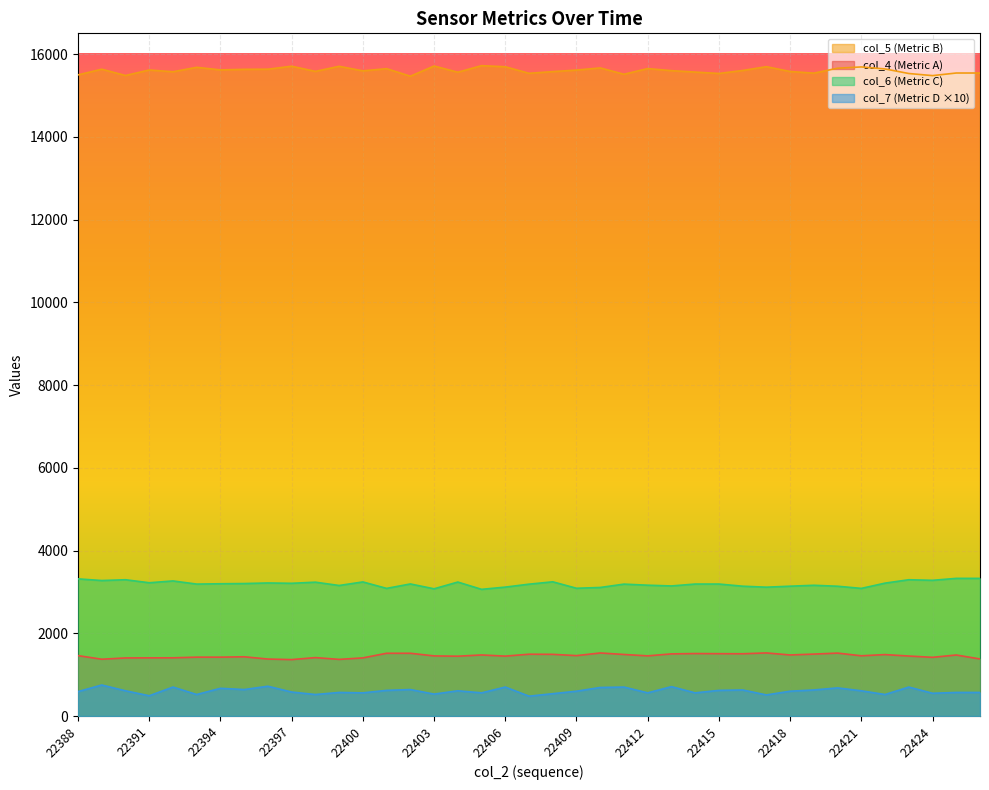

What is the average value of the col_5 series?

15601